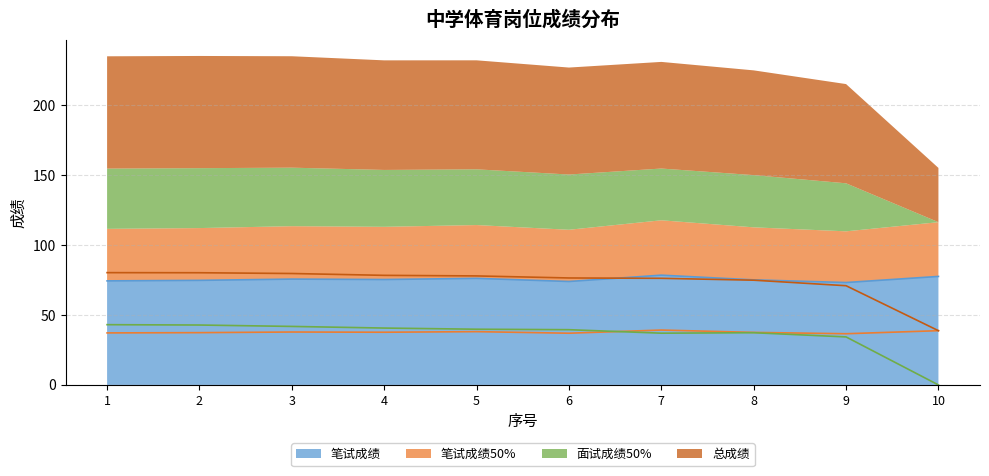

What is the difference between the 面试成绩50% values at 6 and 1?

3.6